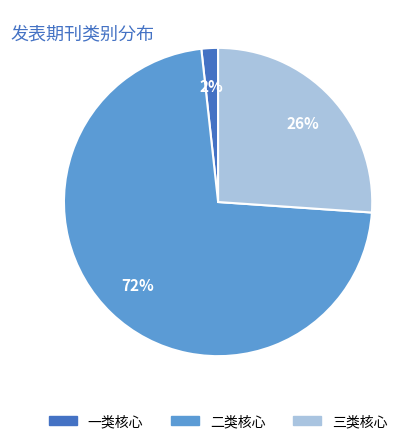

To the nearest percent, what is the average slice percentage?

33%